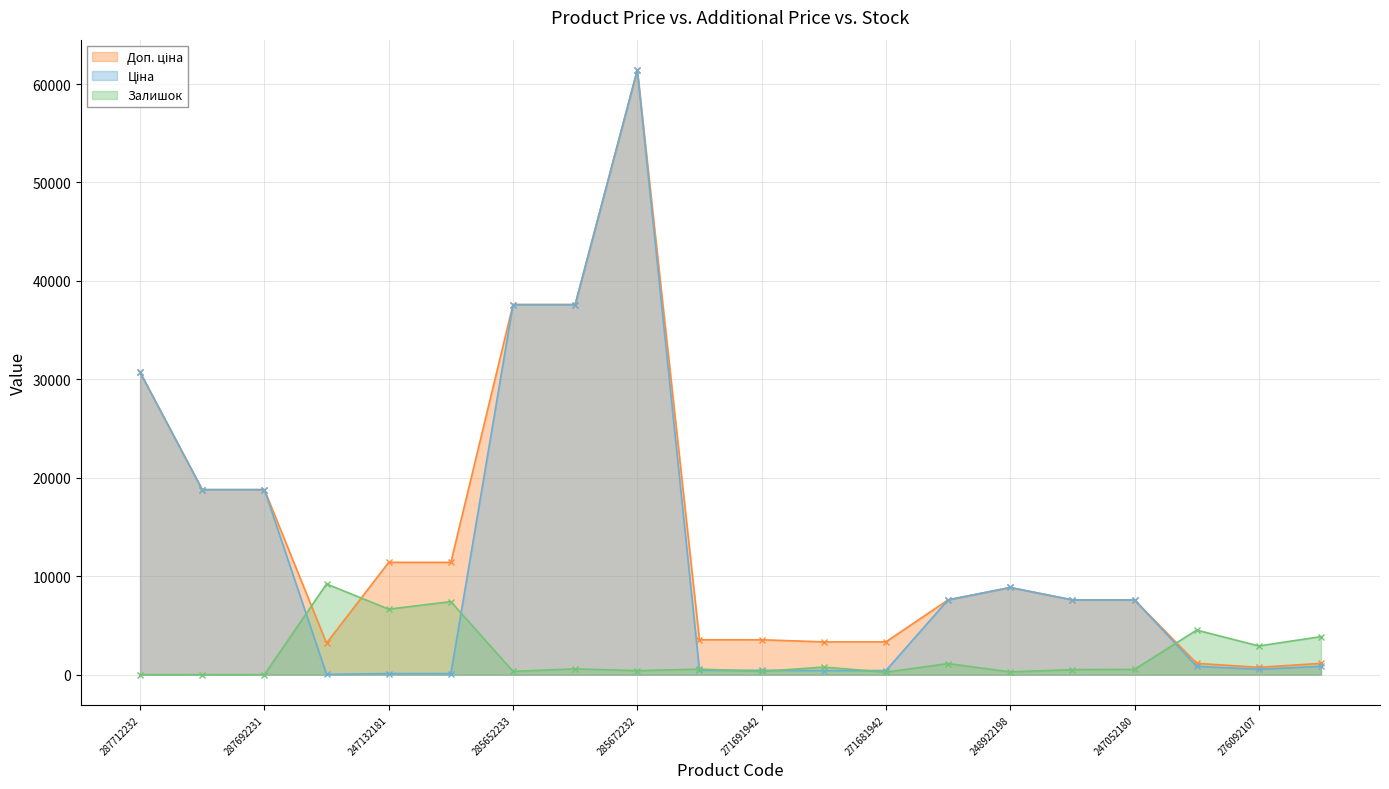

List the series in order of their overall mean, highest first.

Доп. ціна, Ціна, Залишок